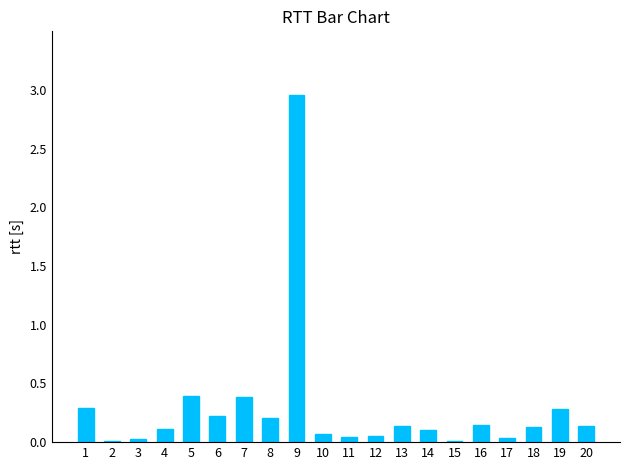

Are the bars horizontal?

No